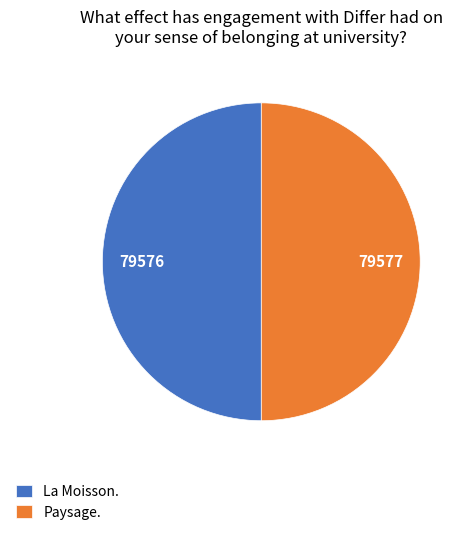

True or false: Paysage. accounts for 50% of the total.

True